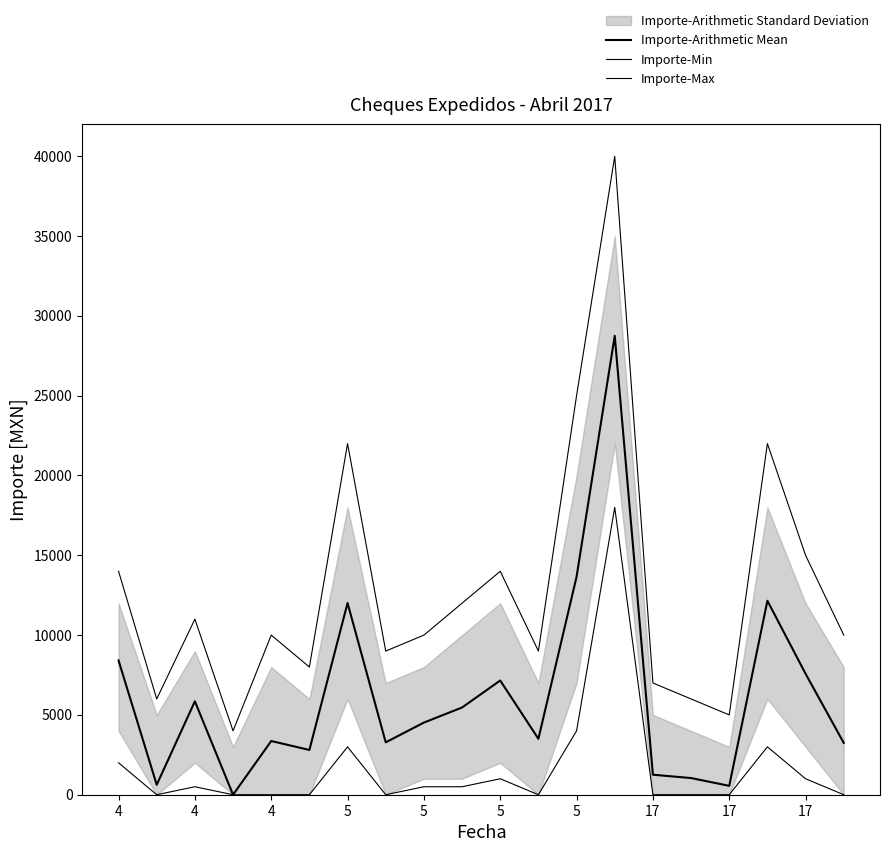

Is the value of Importe-Max at 14 greater than the value of Importe-Arithmetic Mean at 19?

Yes